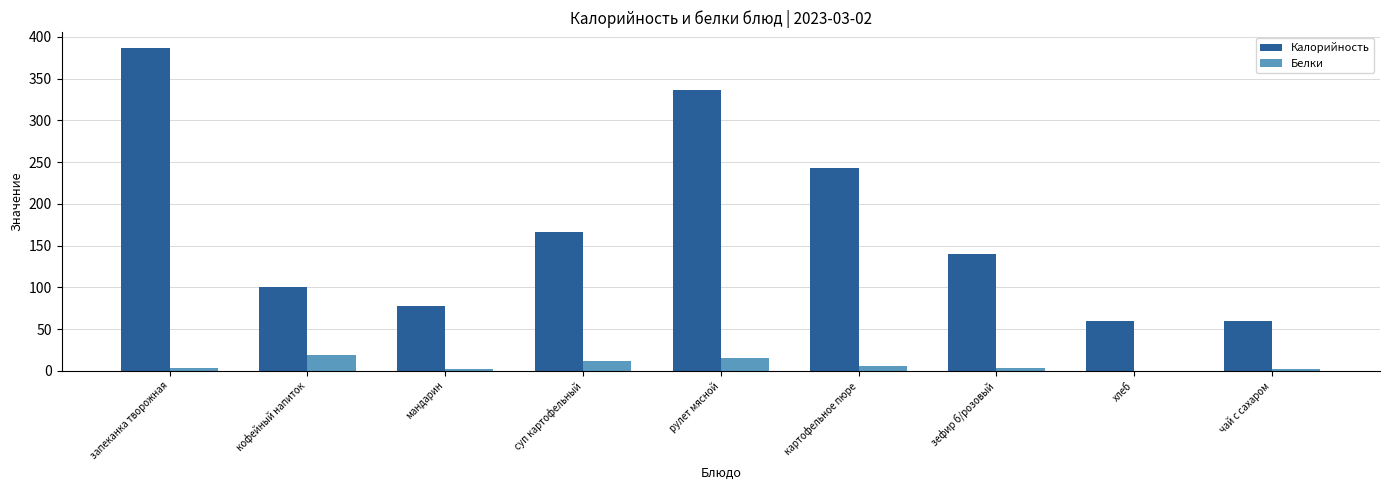

What is the spread (max minus min) of values at зефир б/розовый?

136